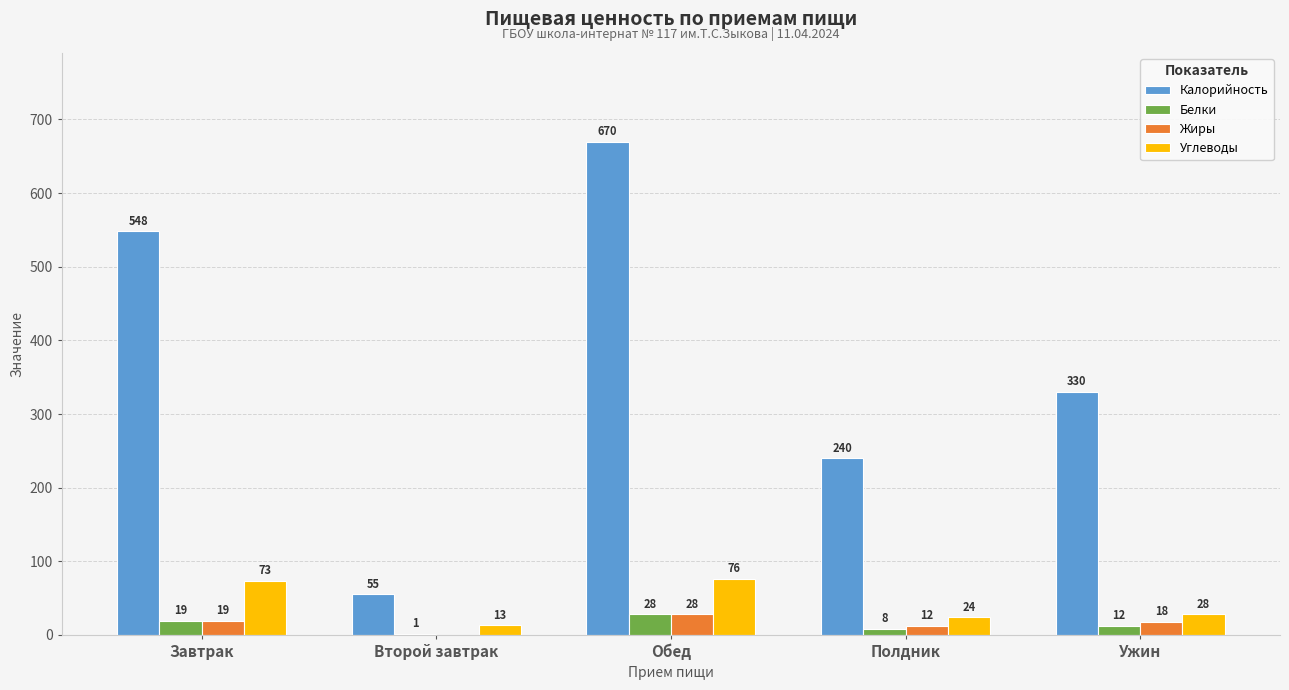

The value of Белки at Второй завтрак is 1. True or false?

True